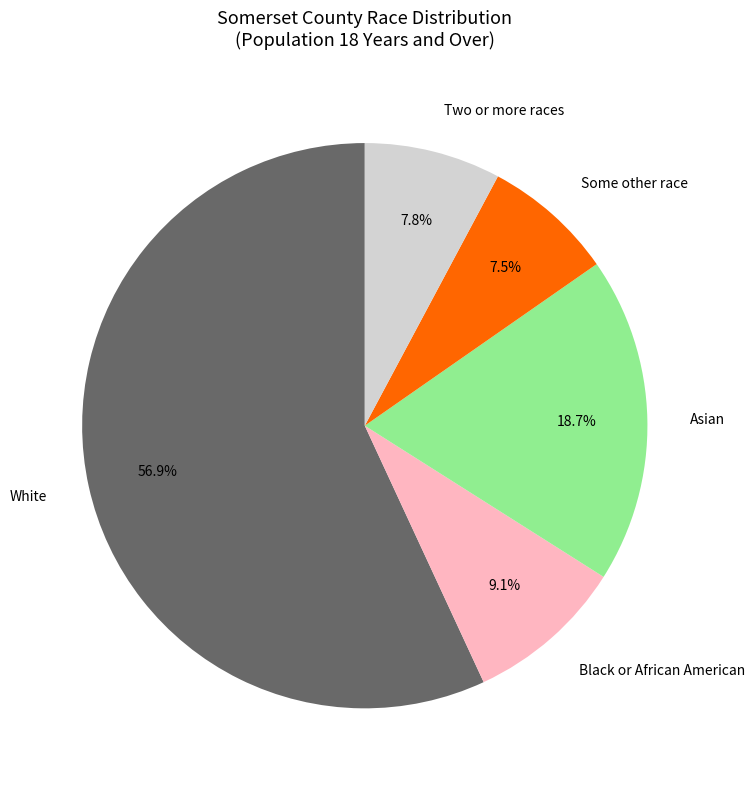

Approximately how many times larger is the value at Some other race compared to Asian?

0.4